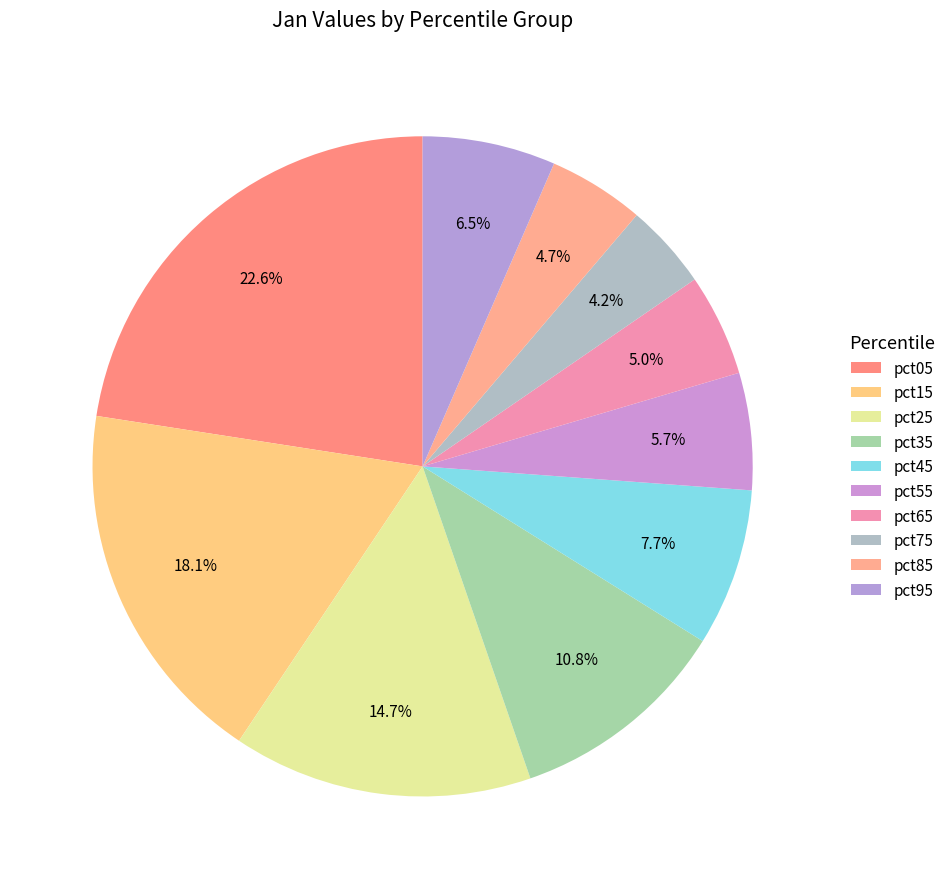

Which has a higher value, pct55 or pct95?

pct95